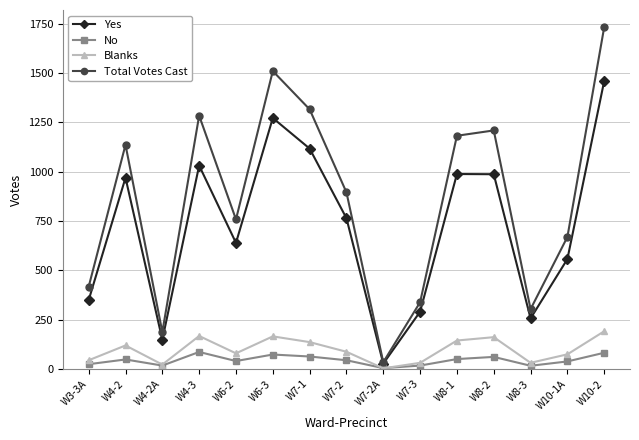

Between W8-2 and W10-2, which series saw the biggest shift?

Total Votes Cast